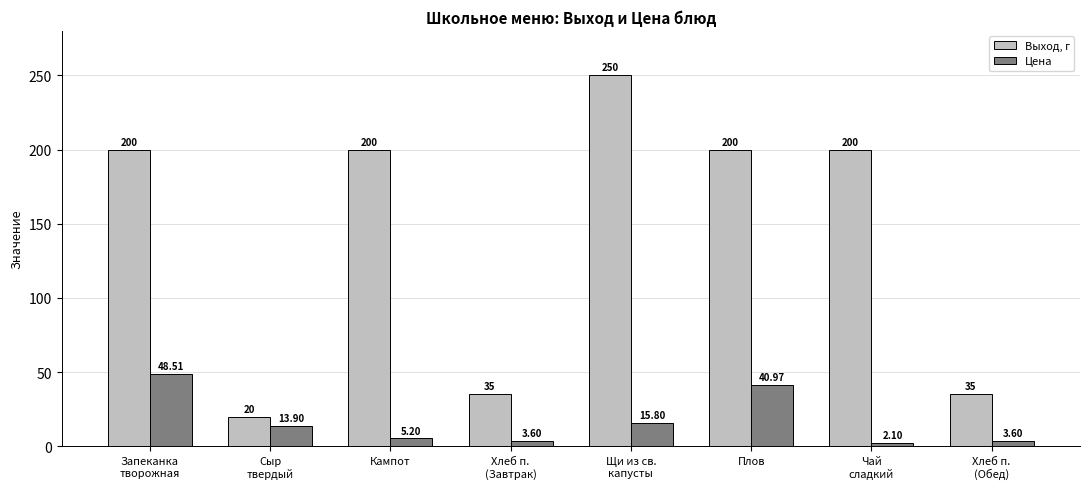

What is the average value of the Выход, г series?

142.5